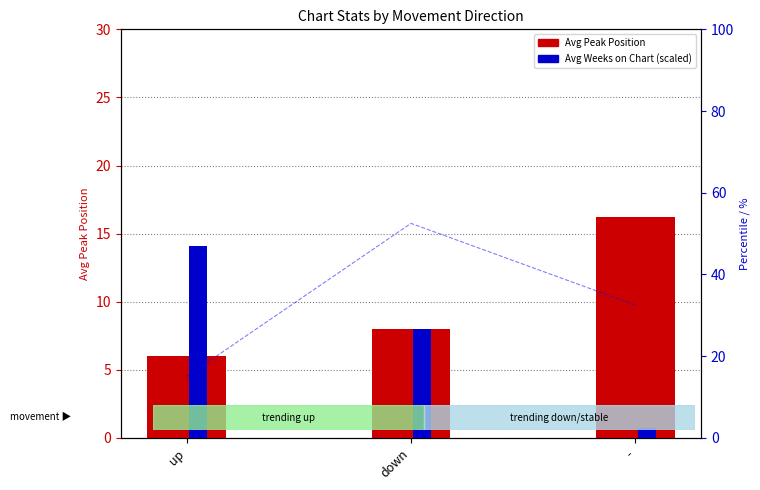

How many data points in Avg Peak Position are less than 8?

1